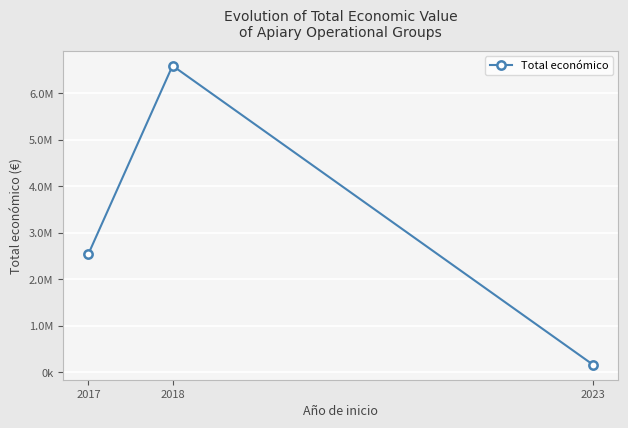

At which category does the chart reach its peak across all series?

2018